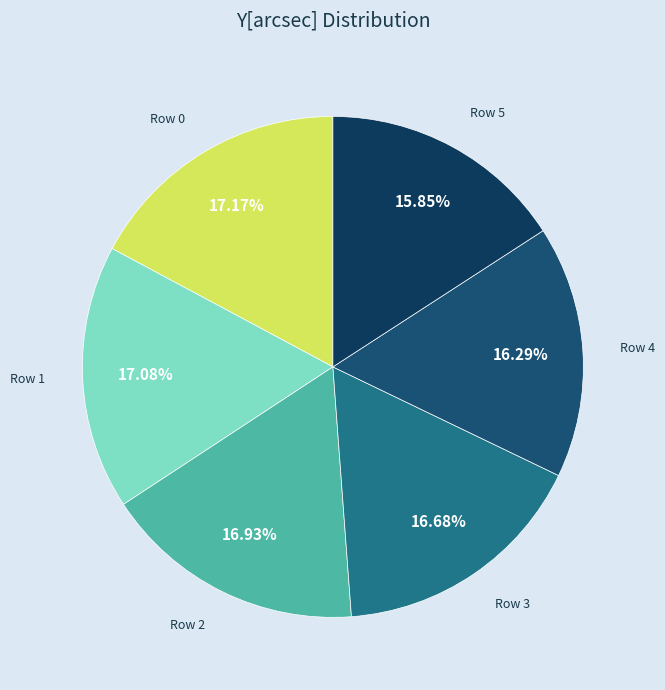

Count the number of slices in the pie.

6